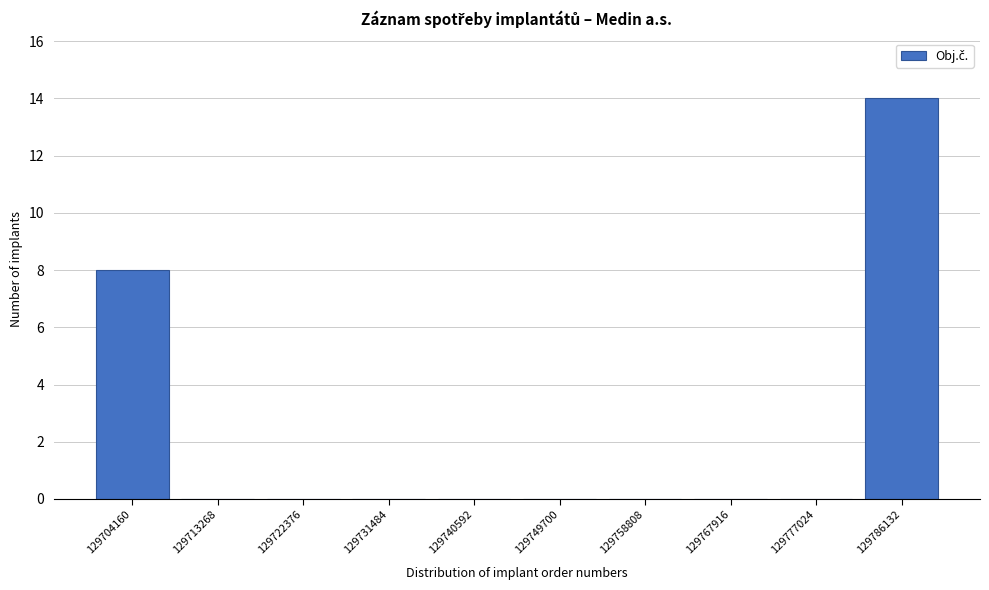

Reading right to left, list all the values displayed in this chart.

129786132=14	129777024=0	129767916=0	129758808=0	129749700=0	129740592=0	129731484=0	129722376=0	129713268=0	129704160=8